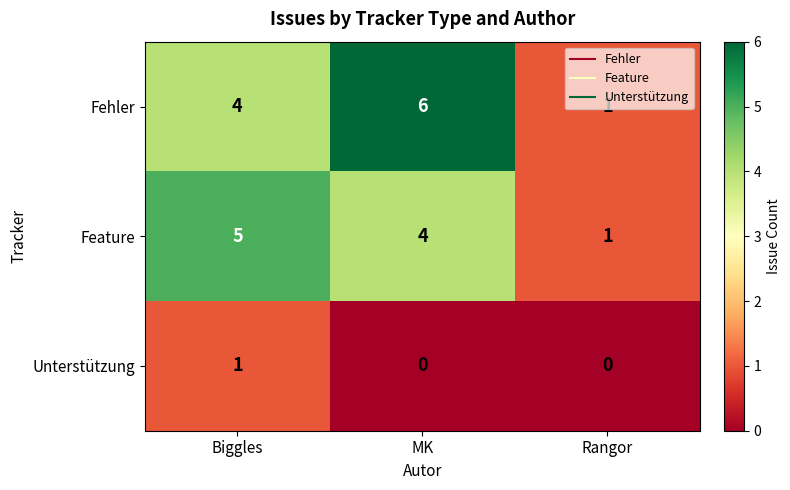

How many categories are shown in the chart?

3